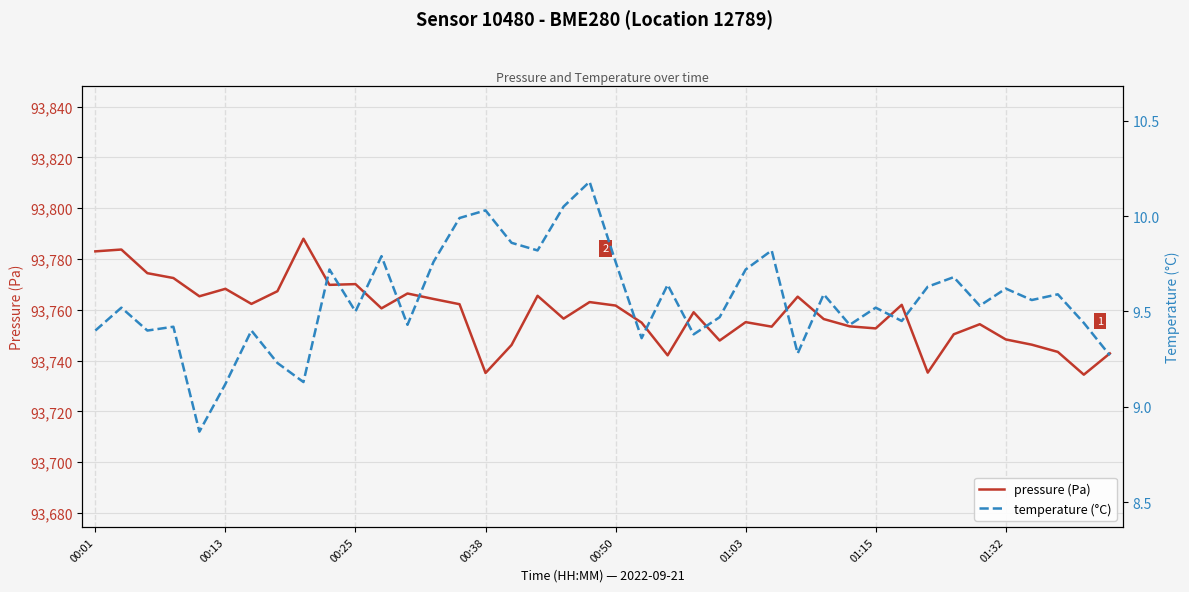

The value of pressure (Pa) at 01:15 is 93752.7. True or false?

True